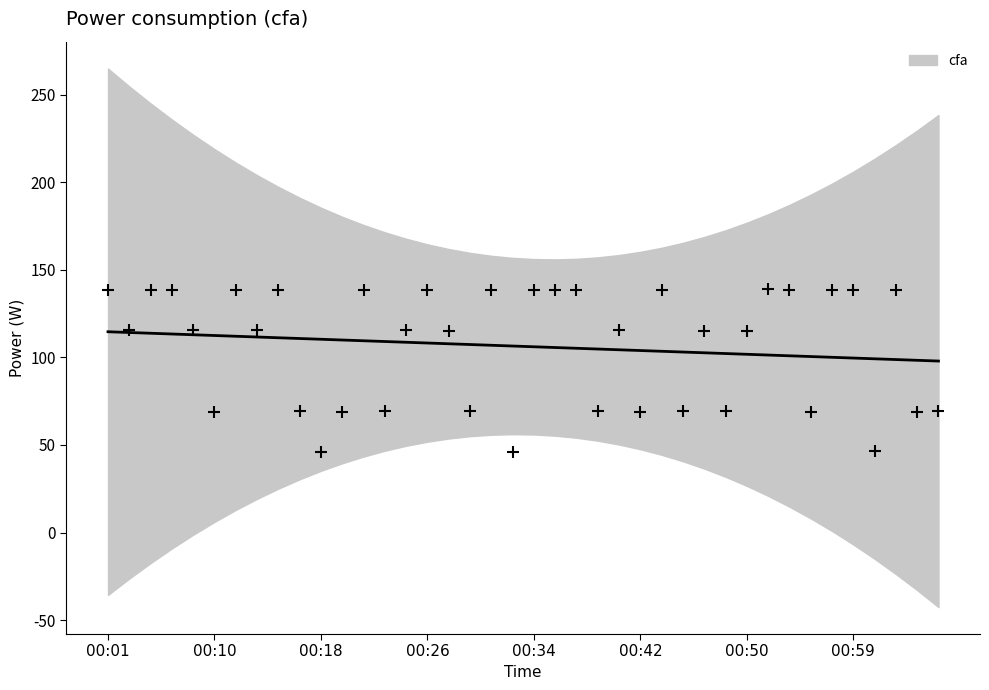

Approximately how many times larger is the value at 00:31 compared to 00:14?

1.2